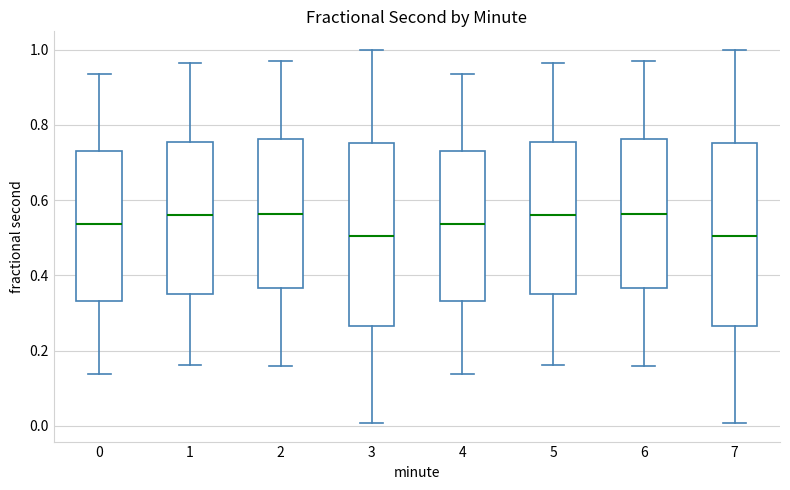

Reading left to right, transcribe this box plot: for each box, give where its median line is, the range the box spans, and where its two whiskers end, as read against the y-axis. The values are not printed on the chart, so give them approximately, as read against the axis.

0: median 0.54, box 0.34 to 0.74, whiskers 0.14 to 0.94
1: median 0.56, box 0.36 to 0.76, whiskers 0.16 to 0.96
2: median 0.56, box 0.36 to 0.76, whiskers 0.16 to 0.98
3: median 0.50, box 0.26 to 0.76, whiskers 0.00 to 1.00
4: median 0.54, box 0.34 to 0.74, whiskers 0.14 to 0.94
5: median 0.56, box 0.36 to 0.76, whiskers 0.16 to 0.96
6: median 0.56, box 0.36 to 0.76, whiskers 0.16 to 0.98
7: median 0.50, box 0.26 to 0.76, whiskers 0.00 to 1.00